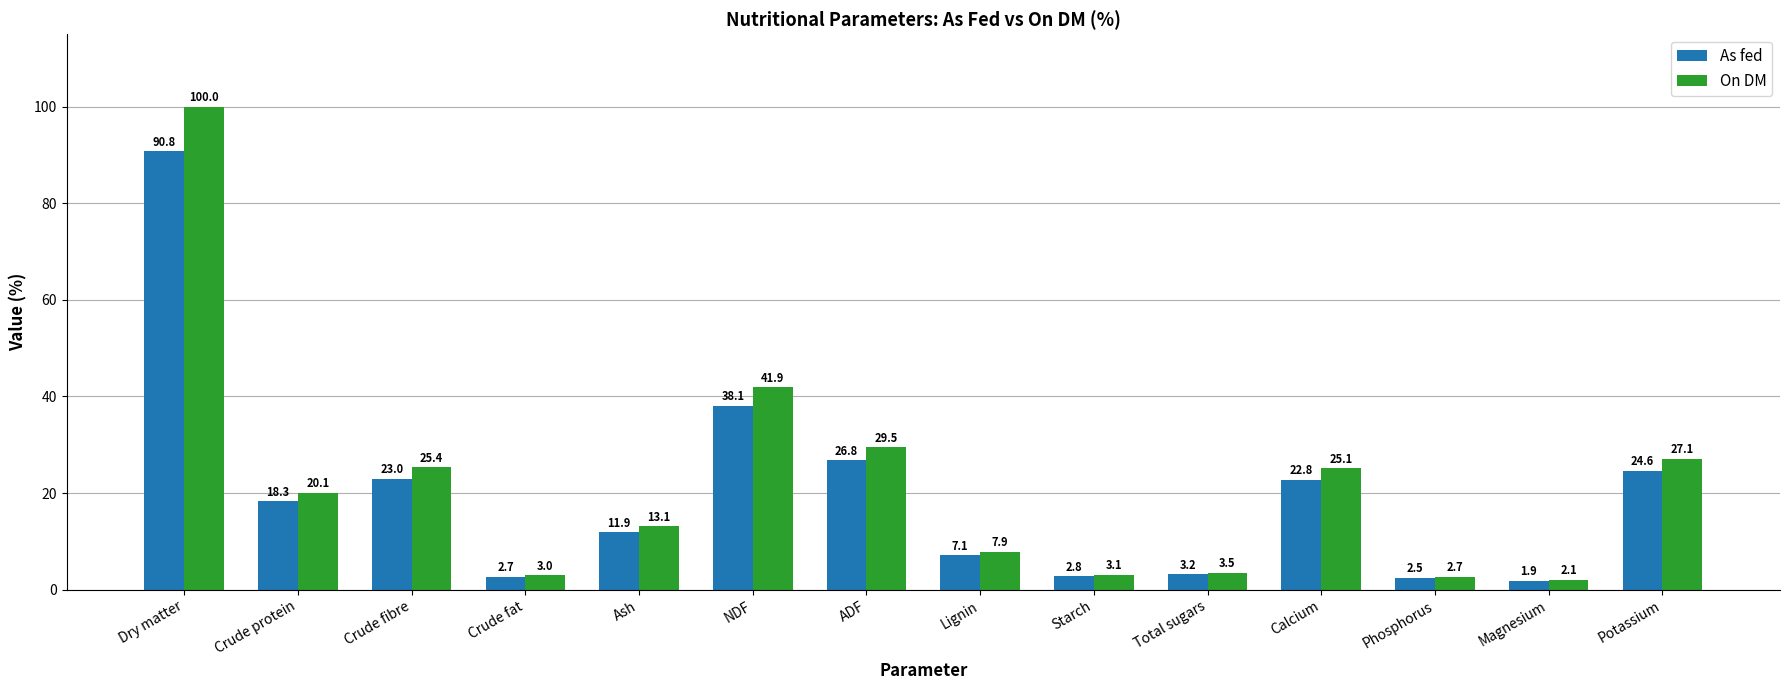

How many data points in As fed are less than 18?

7